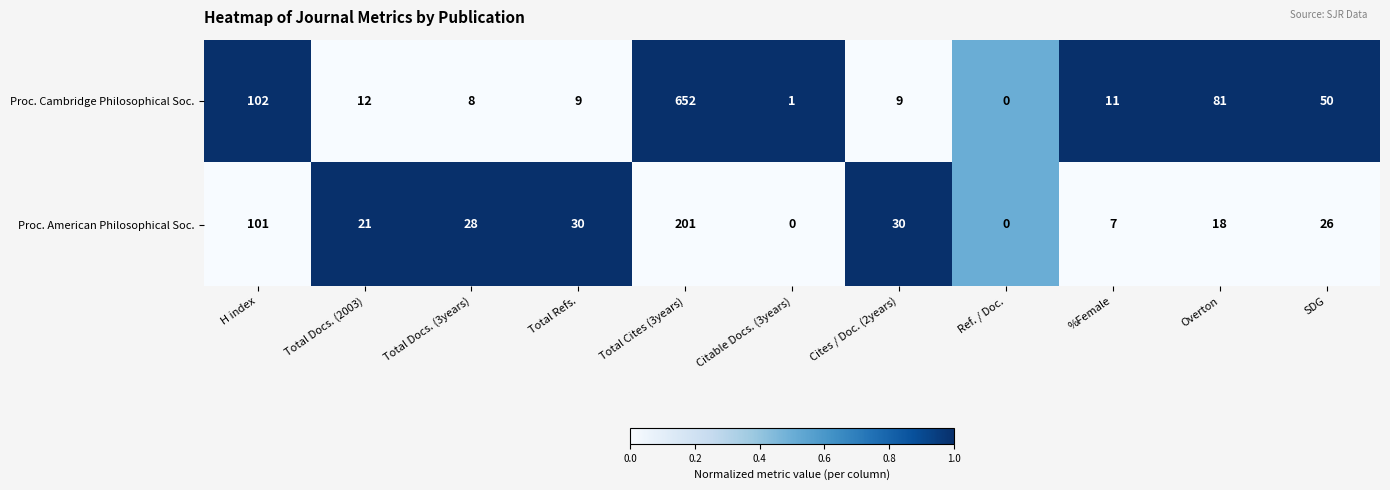

What is the sum of all Proc. Cambridge Philosophical Soc. values?

935